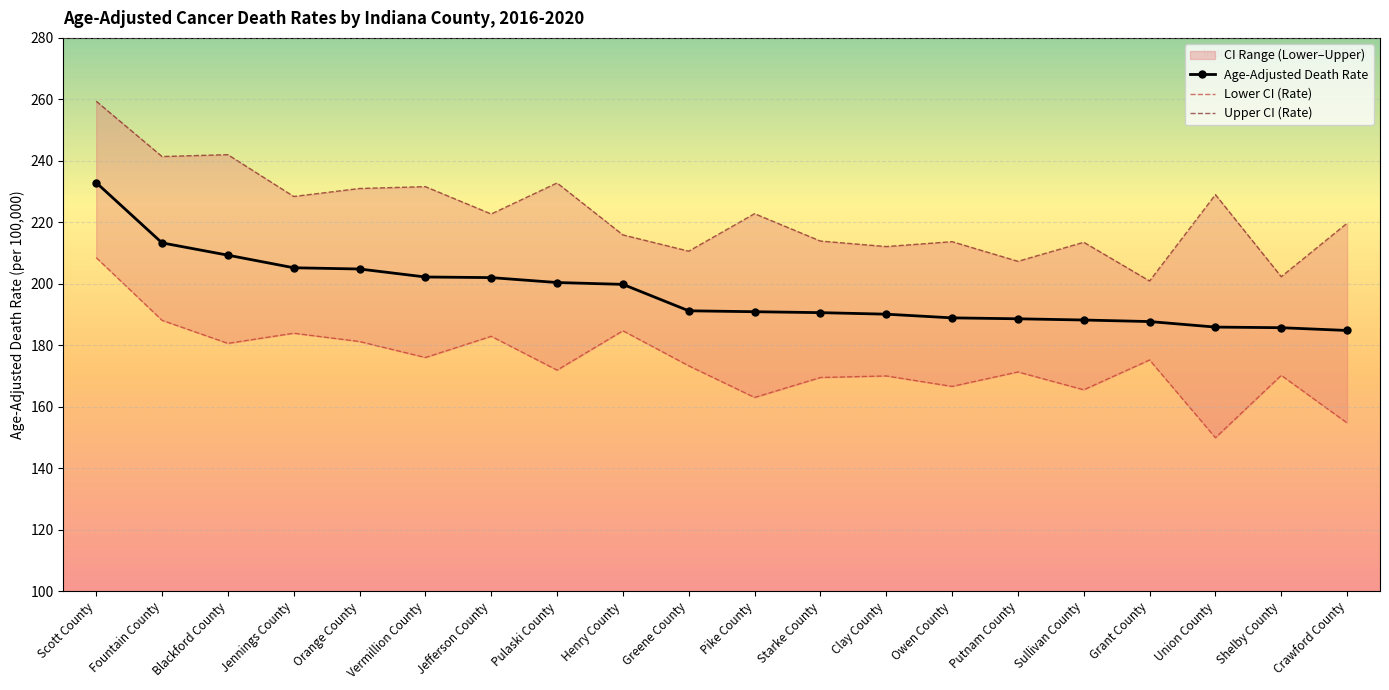

What is the maximum value for Lower CI (Rate)?

208.5